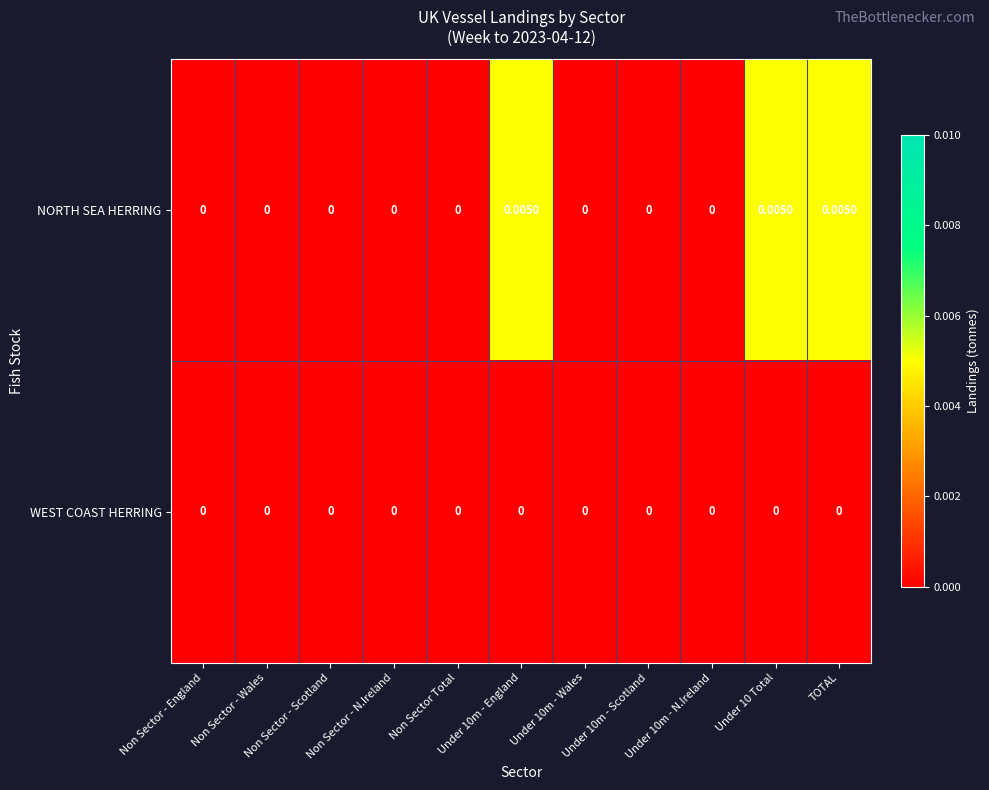

Which series has the largest total across all categories?

NORTH SEA HERRING